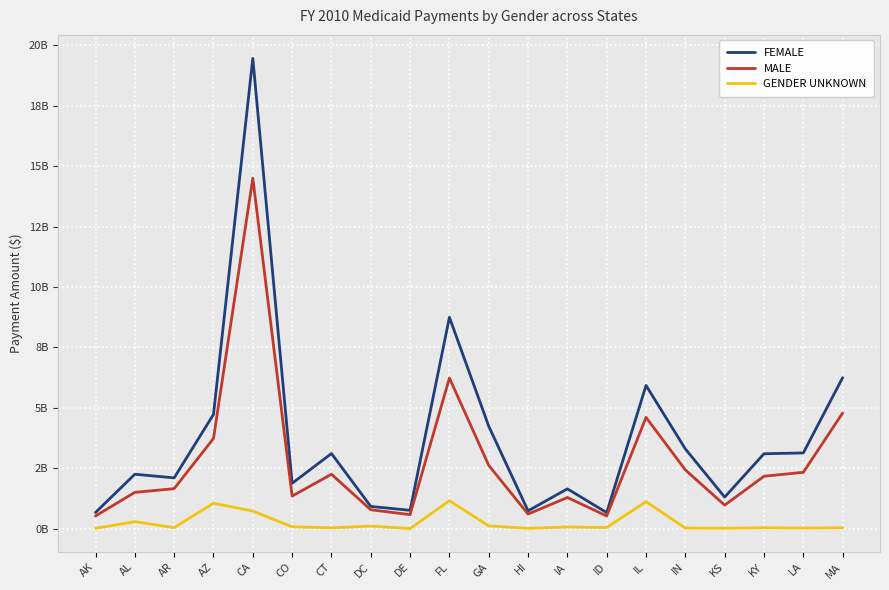

Is this an area chart (filled region under the line)?

No